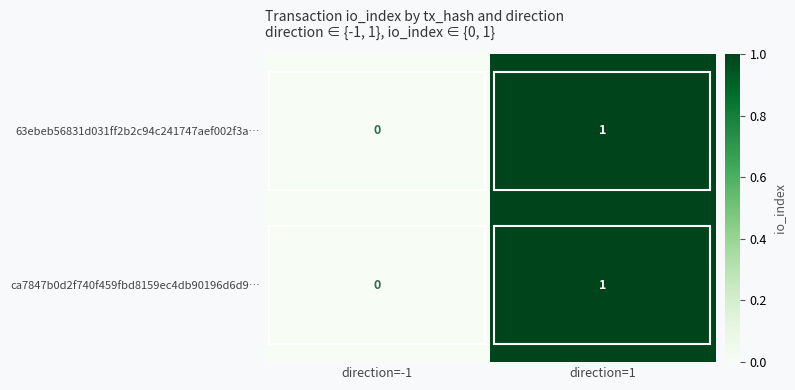

Is the value of 63ebeb56831d031ff2b2c94c241747aef002f3a… at direction=-1 greater than the value of ca7847b0d2f740f459fbd8159ec4db90196d6d9… at direction=1?

No